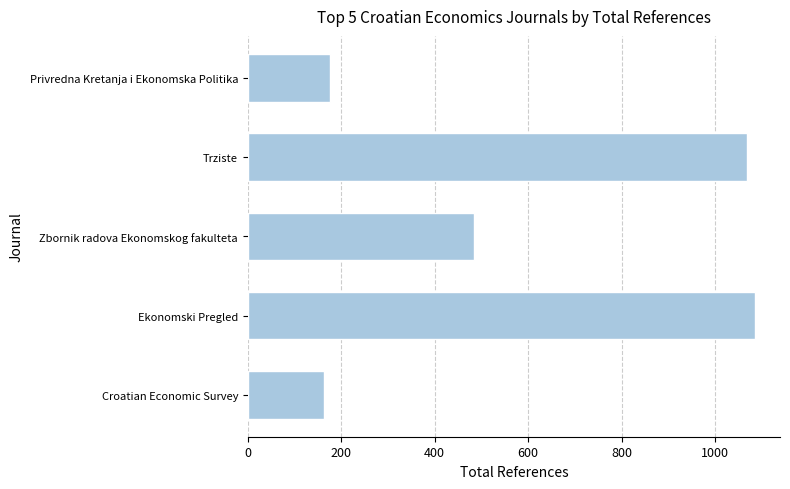

List the labels in order of value, smallest first.

Croatian Economic Survey, Privredna Kretanja i Ekonomska Politika, Zbornik radova Ekonomskog fakulteta, Trziste, Ekonomski Pregled